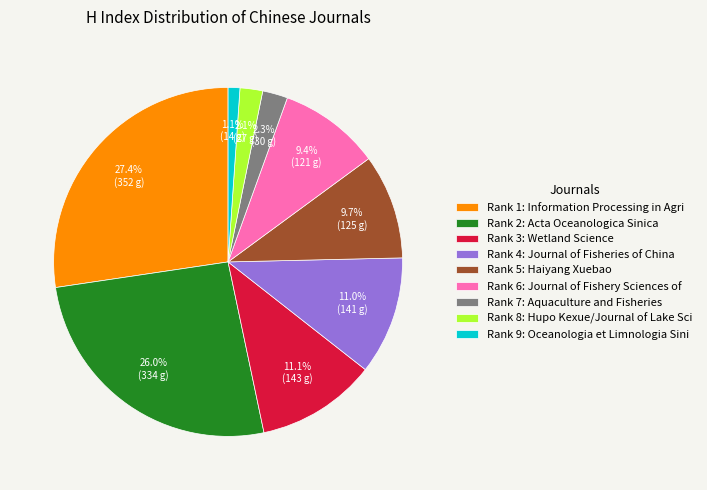

Is there any slice that represents more than half of the pie?

No